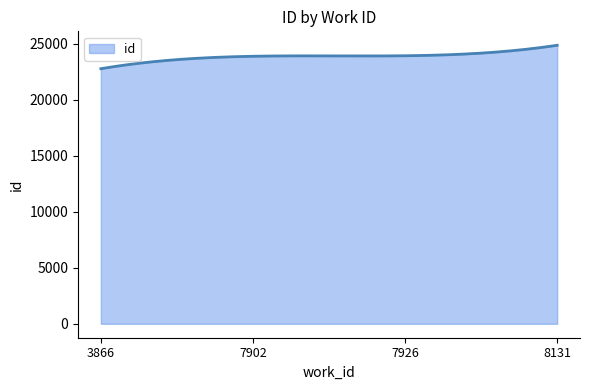

What is the maximum value shown in the chart?

24866.0